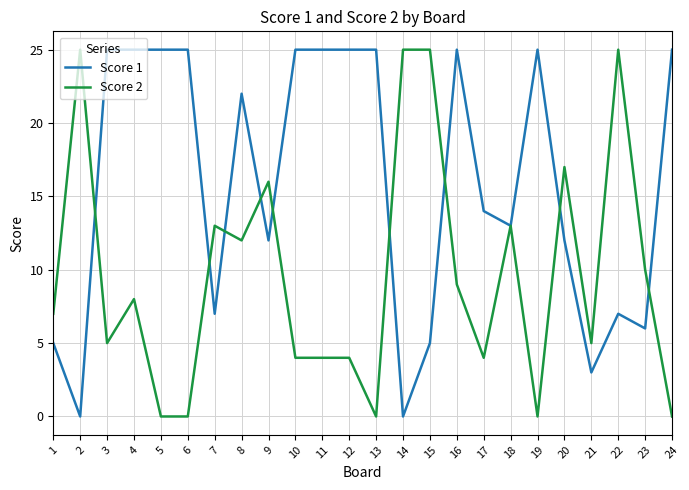

What is the greatest value displayed?

25